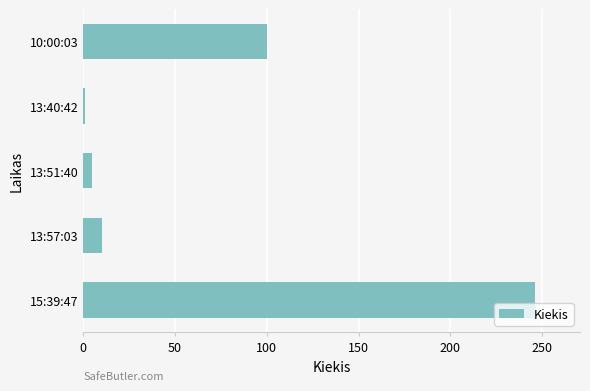

True or false: the data shows 5 at 13:51:40.

True